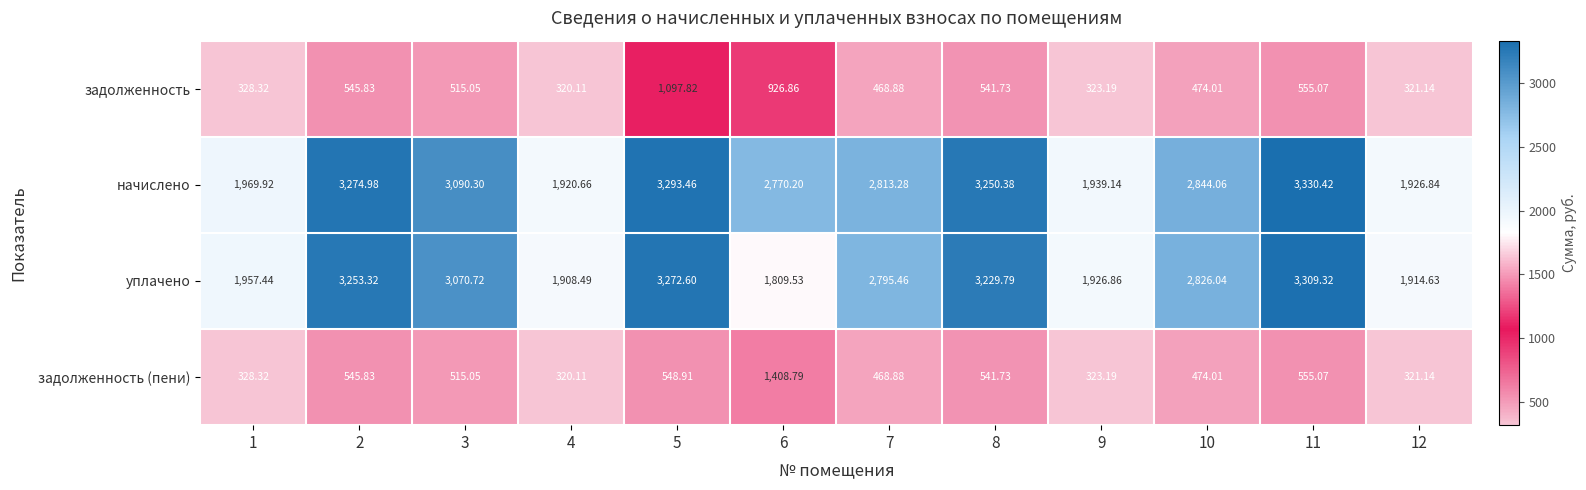

What is the total value across all series at 5?

8212.8